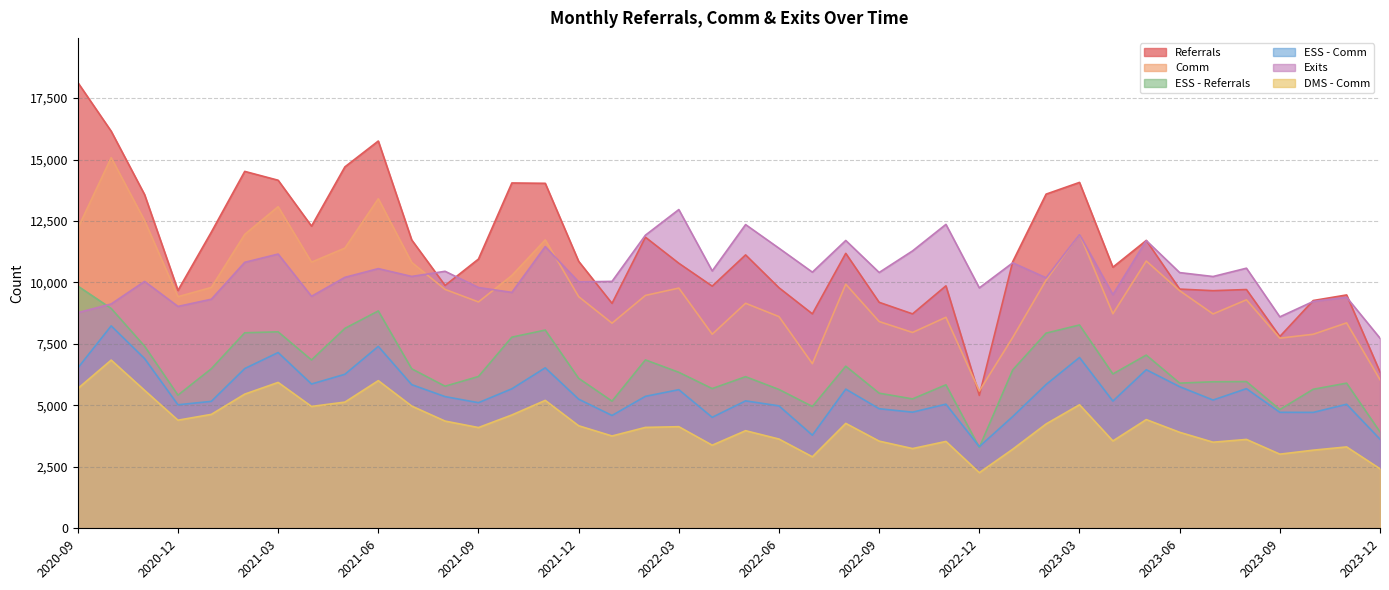

At which category does Comm reach its first local valley?

2020-12